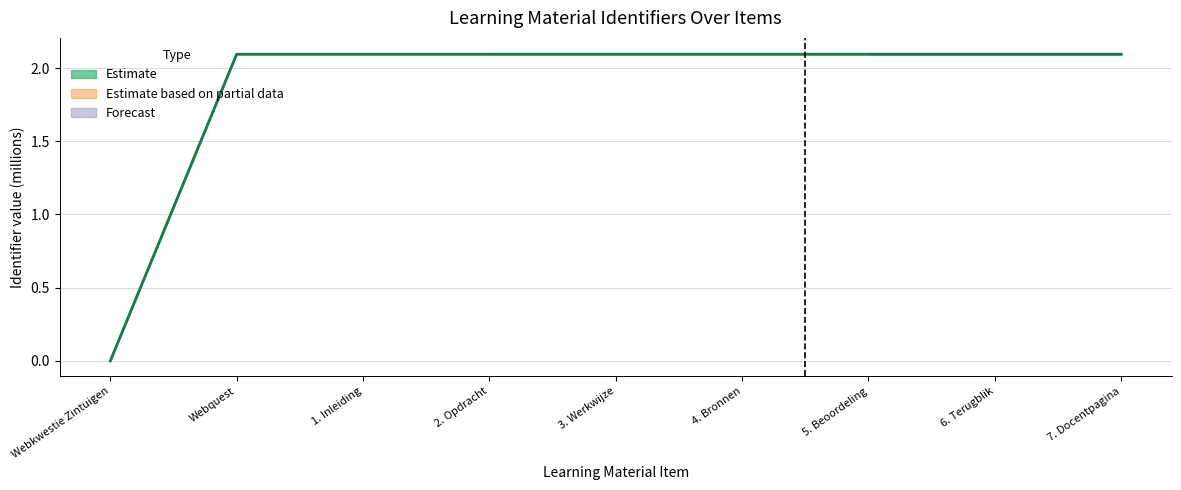

The chart shows a value of 2.1 at Webquest. True or false?

True